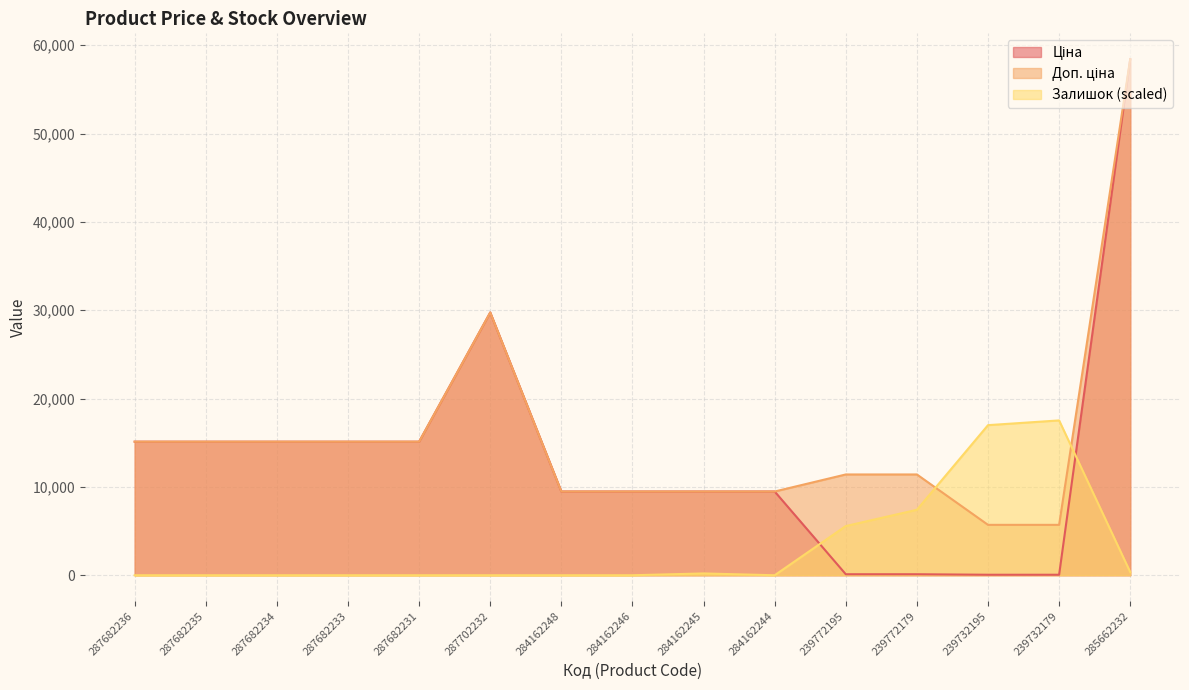

What is the sum of the Залишок values at 284162244 and 285662232?

357.7